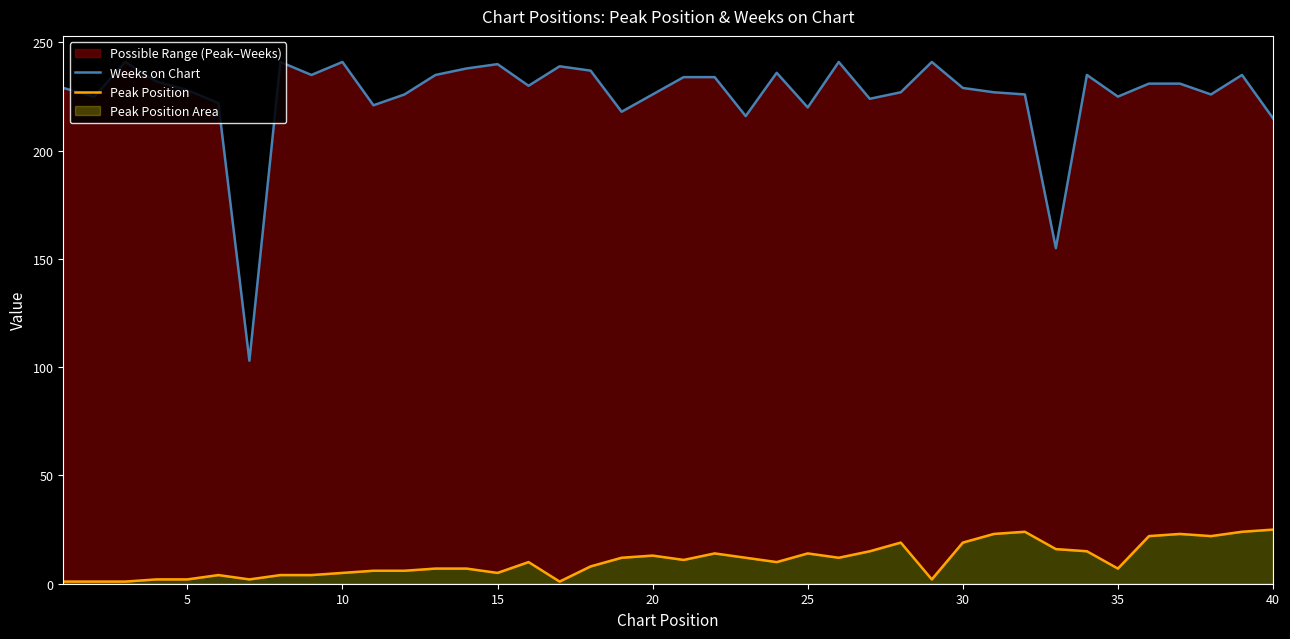

True or false: Peak Position and Weeks on Chart intersect in this chart.

False